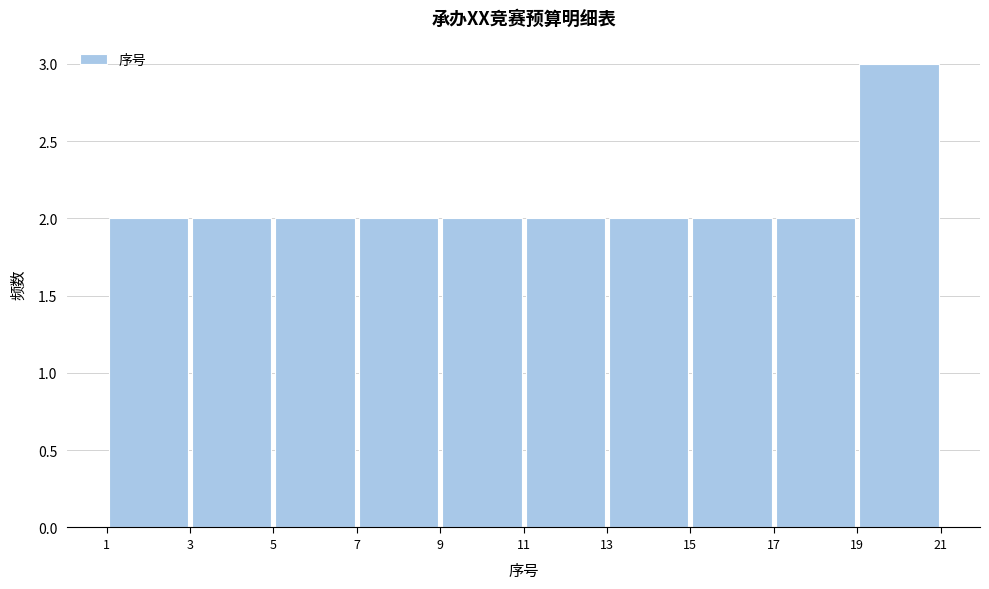

Reading left to right, list every bar in this chart as the range it spans on the x-axis followed by its height. The values are not printed on the chart, so give them approximately, as read against the axis.

1 to 3: 2
3 to 5: 2
5 to 7: 2
7 to 9: 2
9 to 11: 2
11 to 13: 2
13 to 15: 2
15 to 17: 2
17 to 19: 2
19 to 21: 3